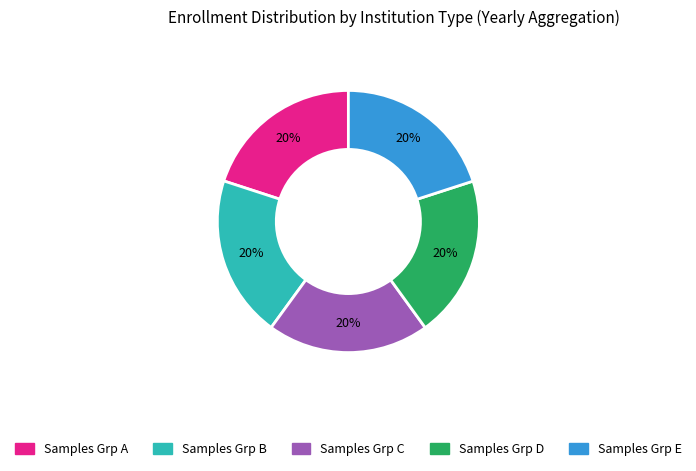

Is there any slice that represents more than half of the pie?

No